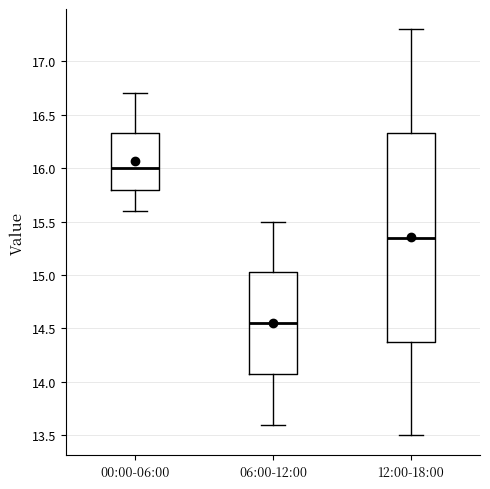

Where does the median line of the box for 00:00-06:00 sit on the y-axis? The values are not printed on the chart, so give them approximately, as read against the axis.

16.00